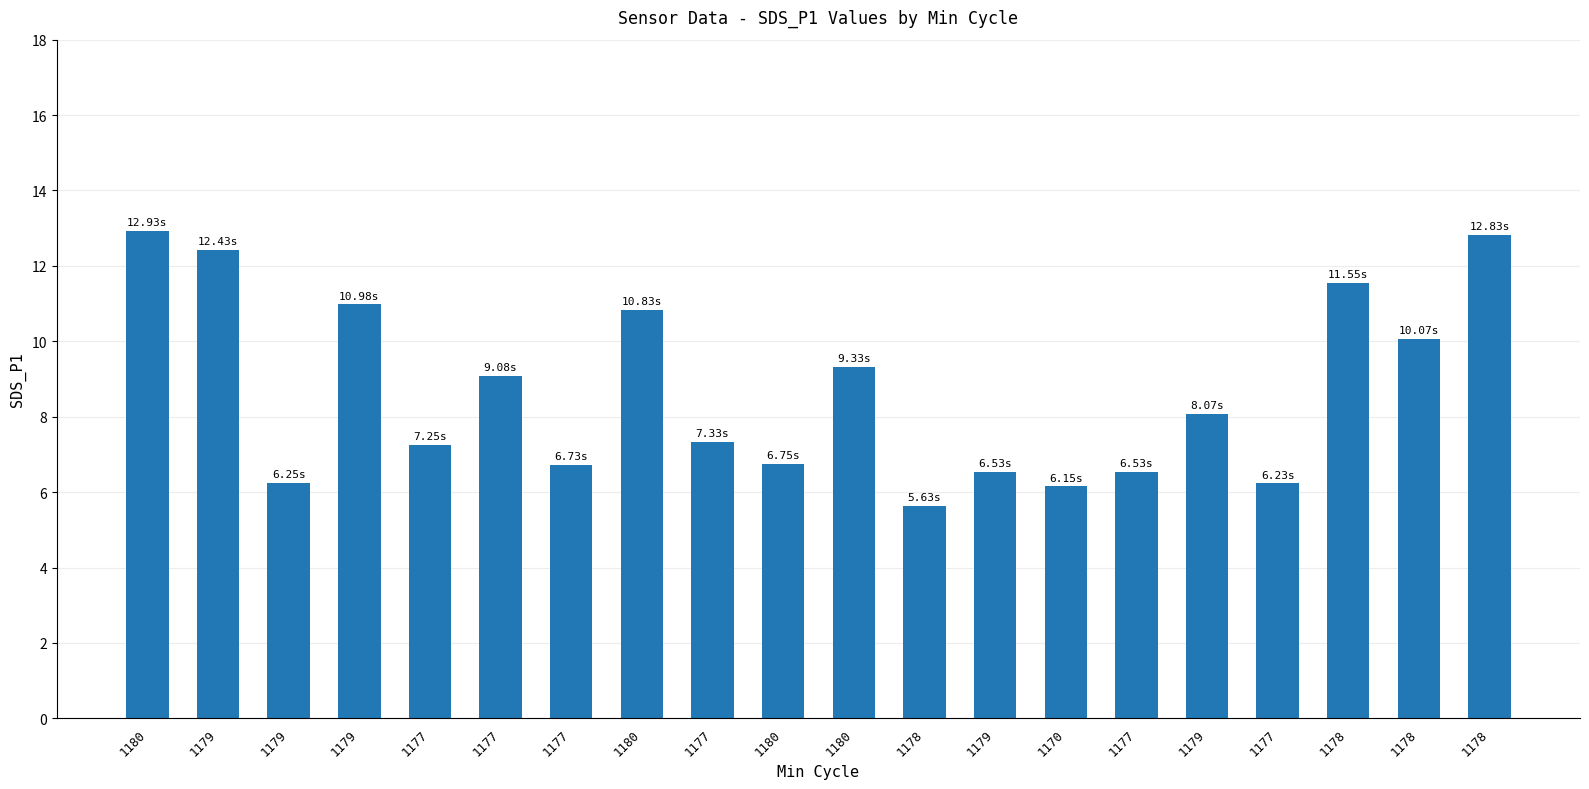

How many data points does each series have?

20